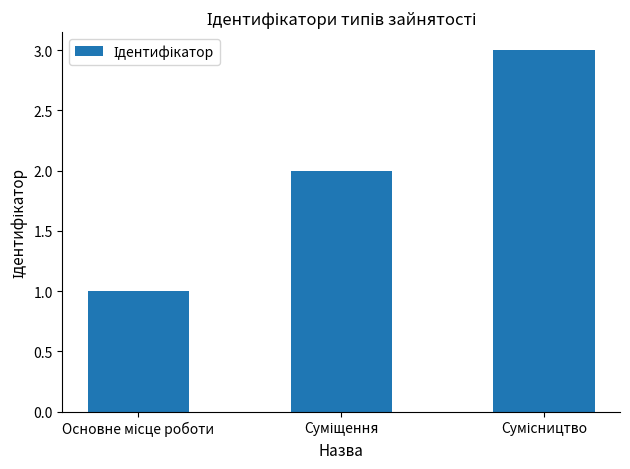

What is the sum of all values?

6